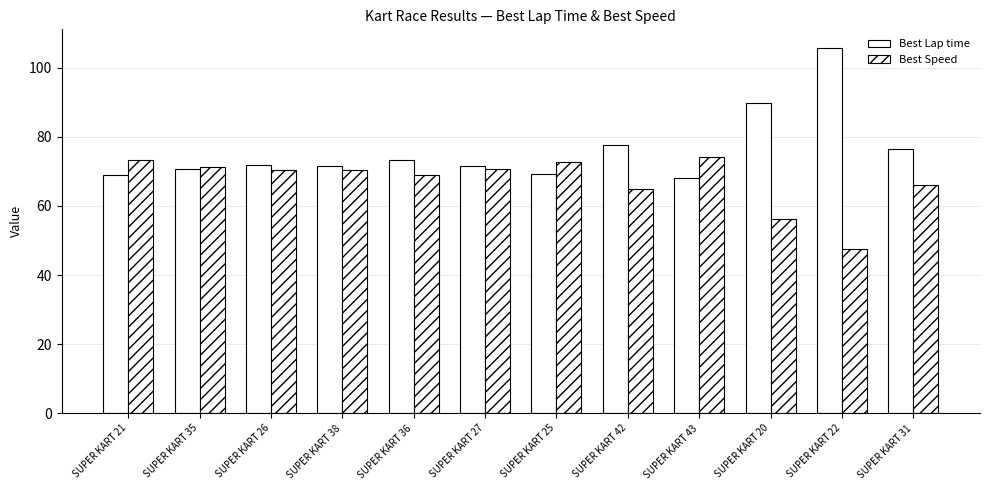

What is the value of the Best Speed bar at the 12th from the left?

65.9